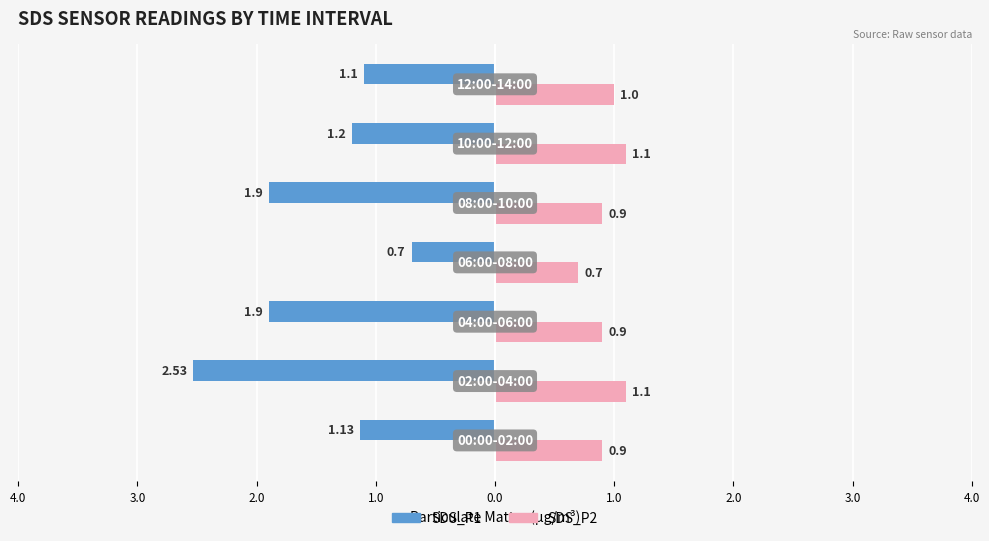

What is the difference between the maximum and minimum values in the SDS_P2 series?

0.4